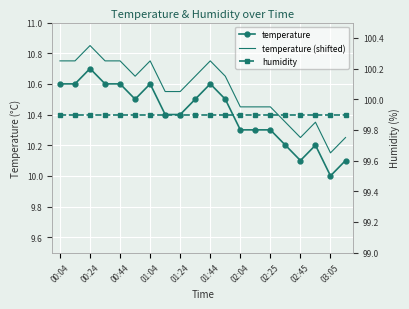

True or false: humidity and temperature intersect in this chart.

False